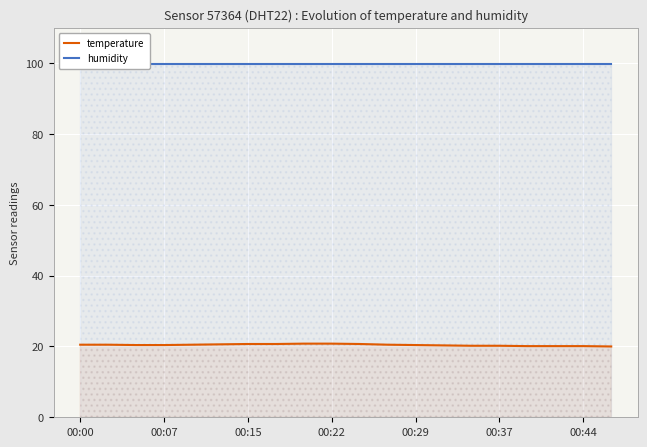

How many lines are shown in the chart?

2